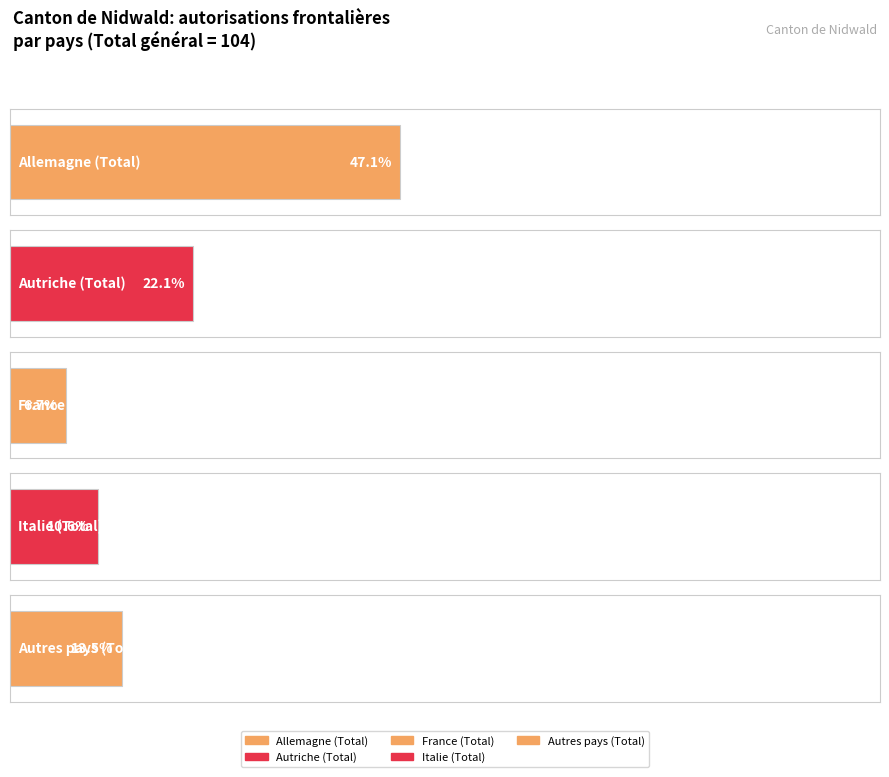

How many series are shown in this chart?

5